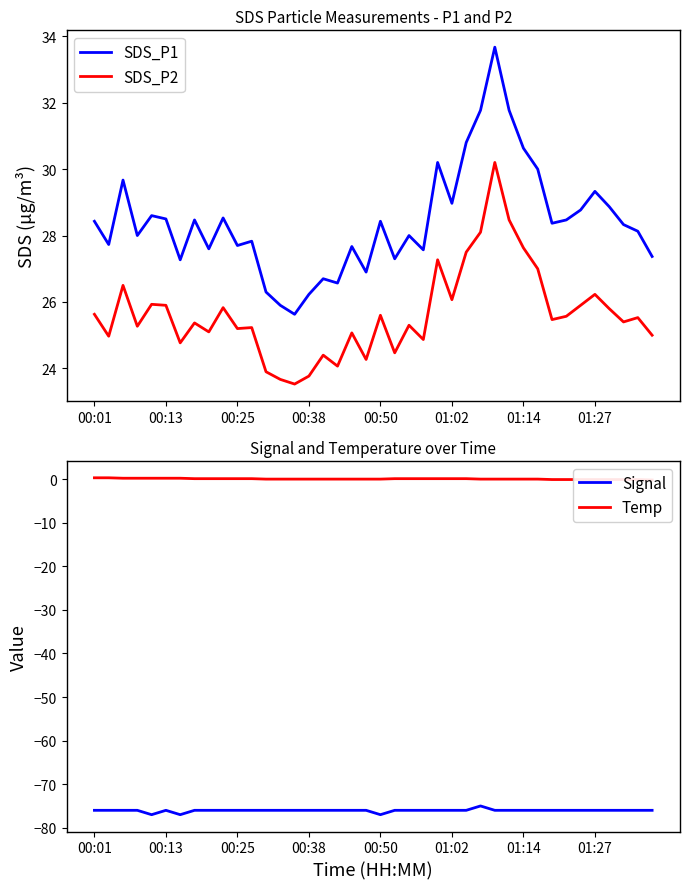

True or false: SDS_P1 and SDS_P2 intersect in this chart.

False